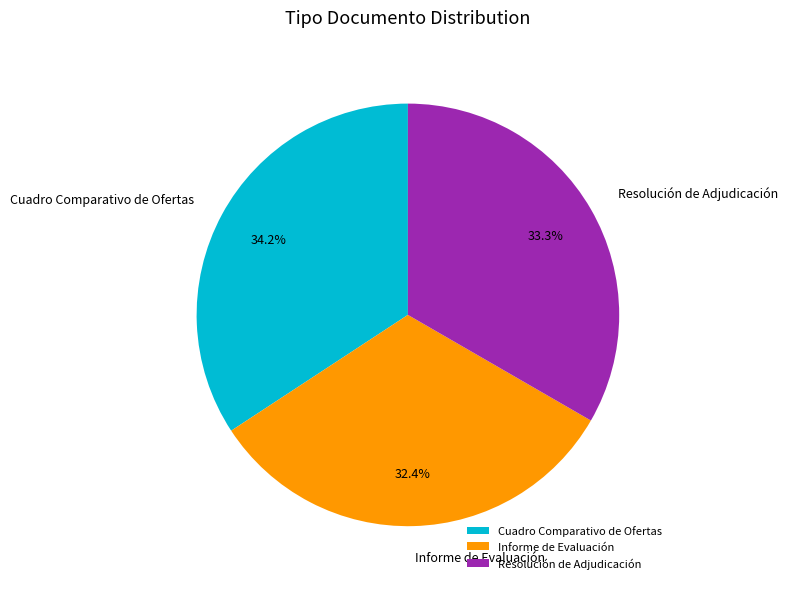

What percentage is the Informe de Evaluación slice, to the nearest percent?

32%